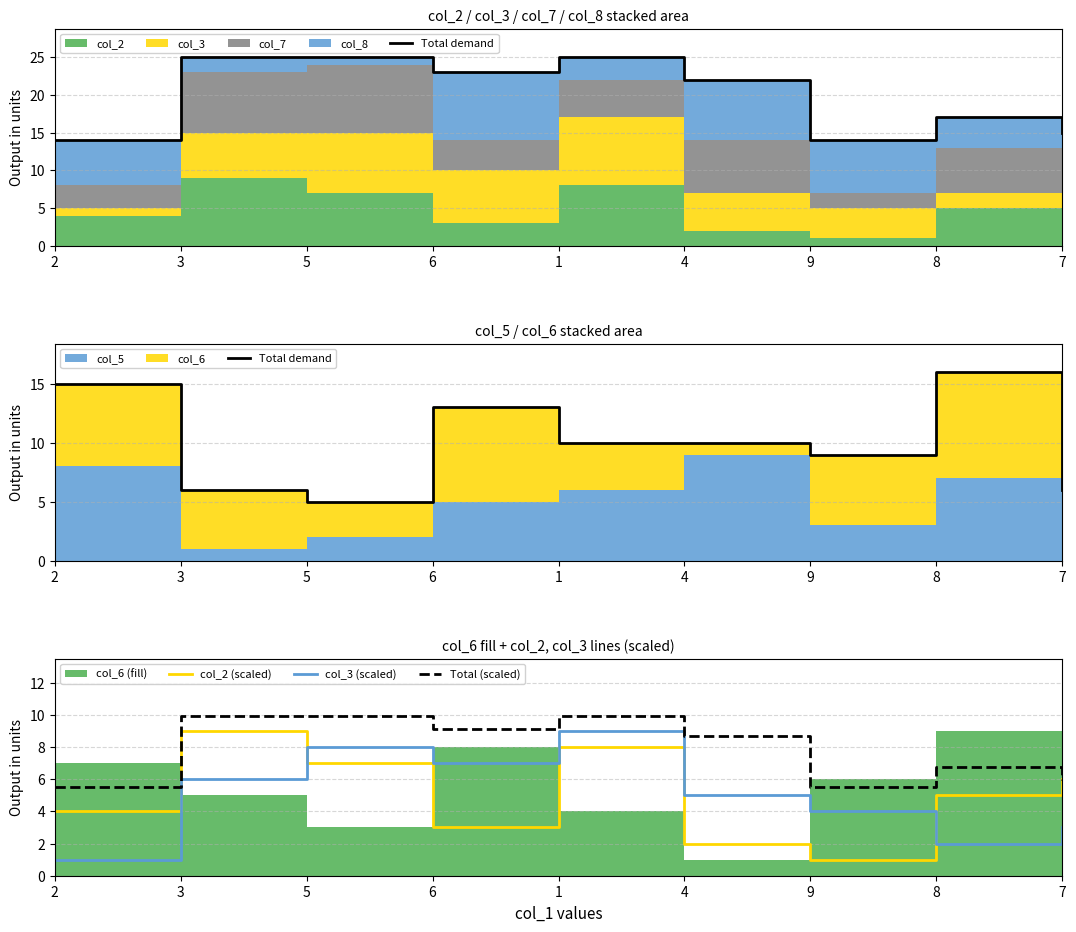

List the labels in order of col_2 (scaled) value, largest first.

3, 1, 5, 7, 8, 2, 6, 4, 9